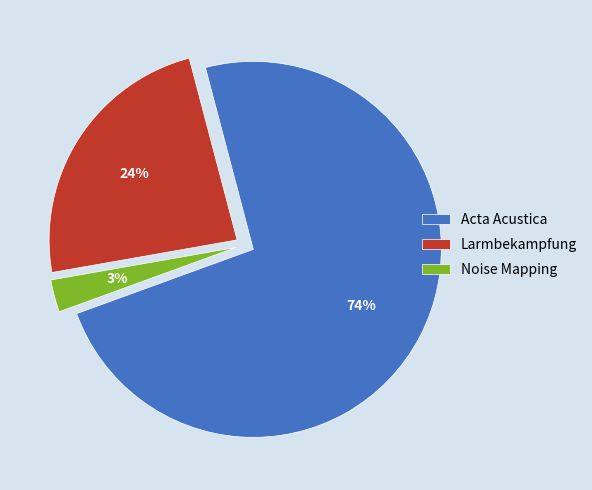

Which slice is the largest?

Acta Acustica